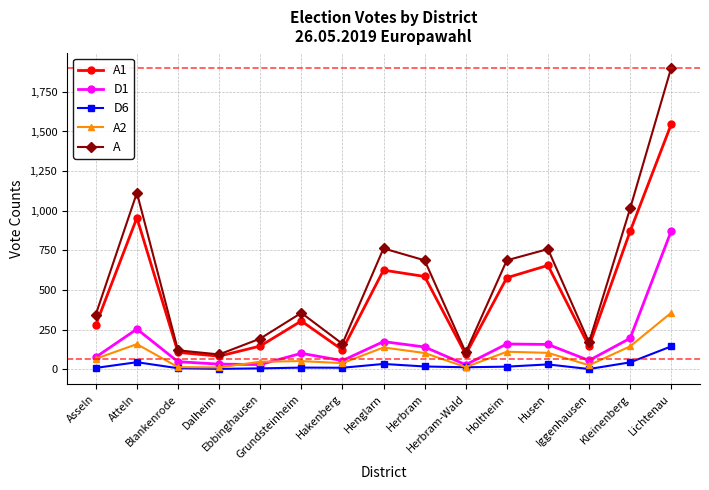

Read the A1 value at Herbram-Wald.

93